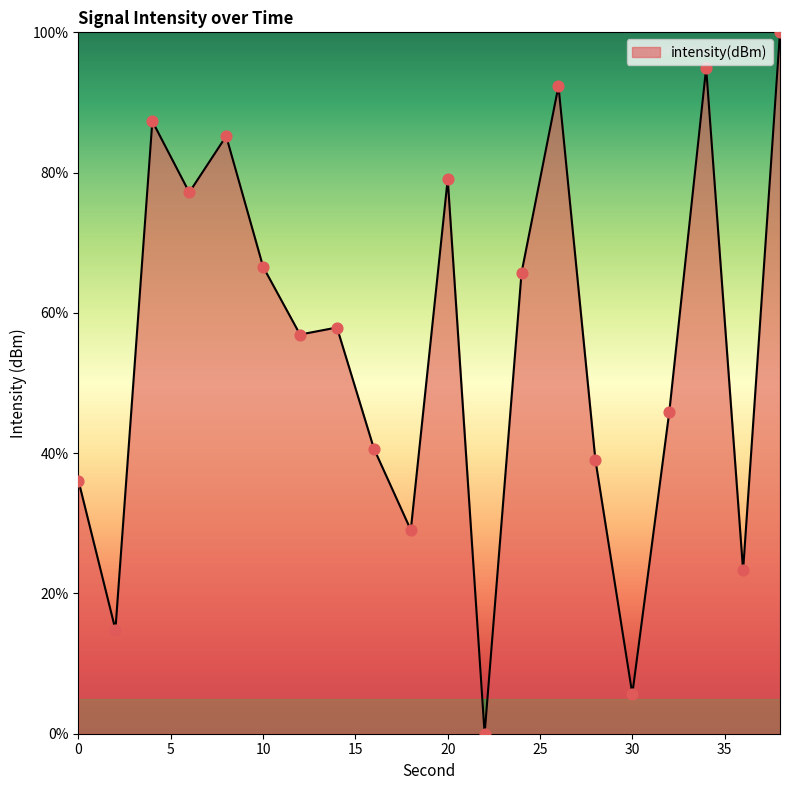

What is the difference between the maximum and minimum values?

100.0